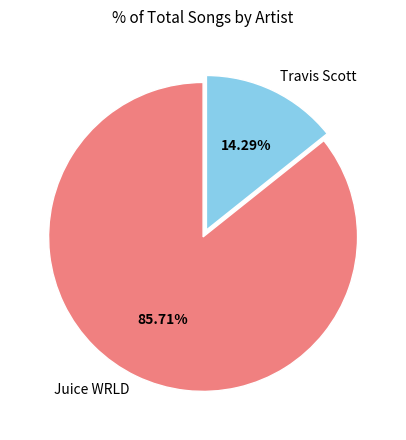

How many segments does this pie chart have?

2